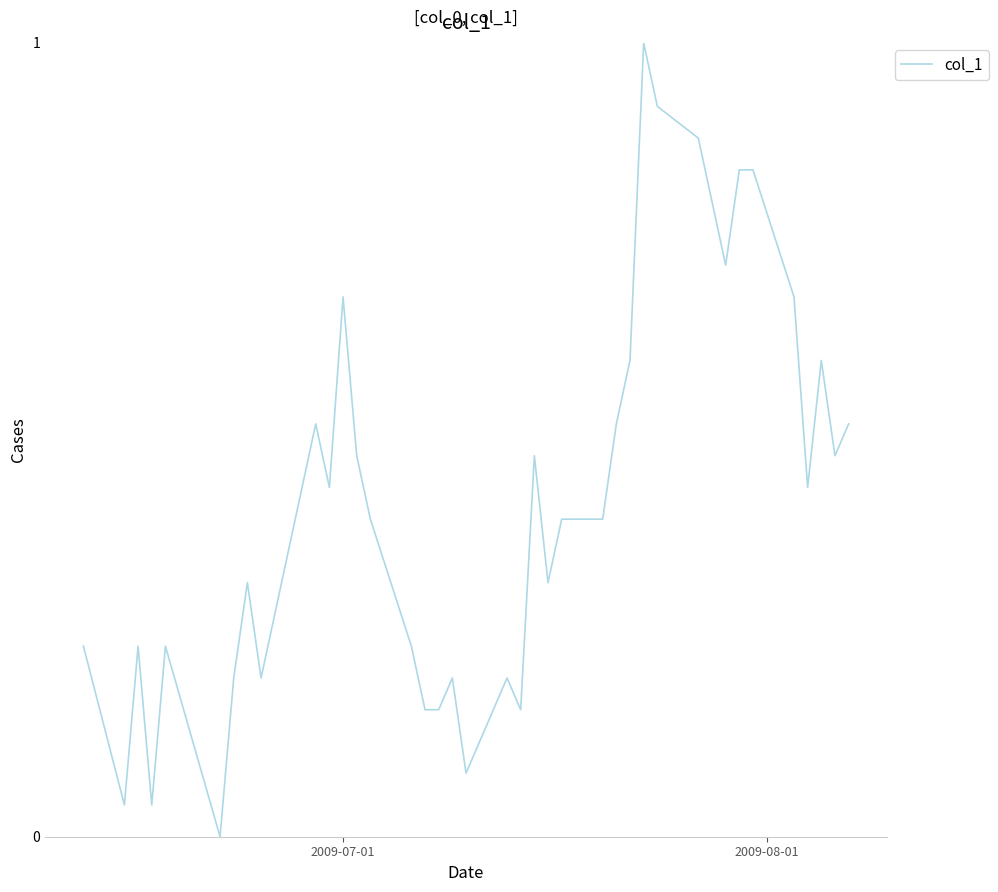

What is the difference between the maximum and minimum values?

1.0